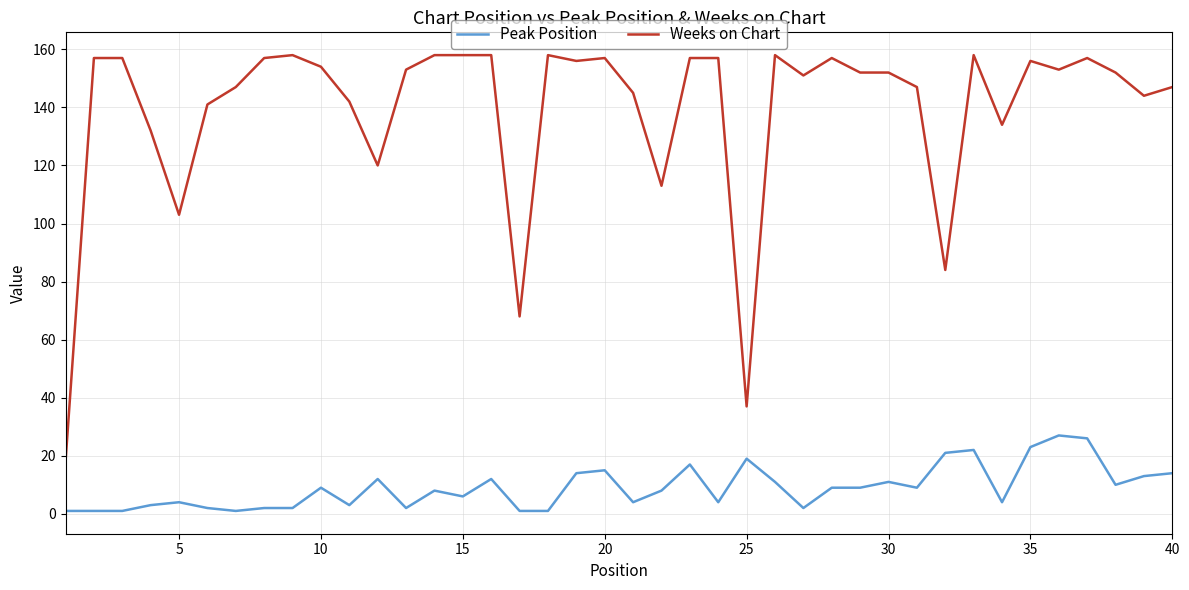

Which series has the widest spread of values?

Weeks on Chart